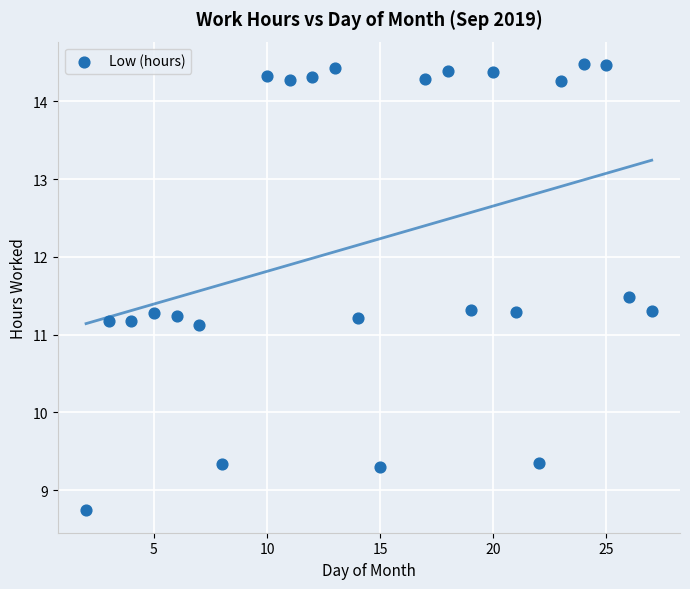

What is the range of X values (max minus min)?

25.0